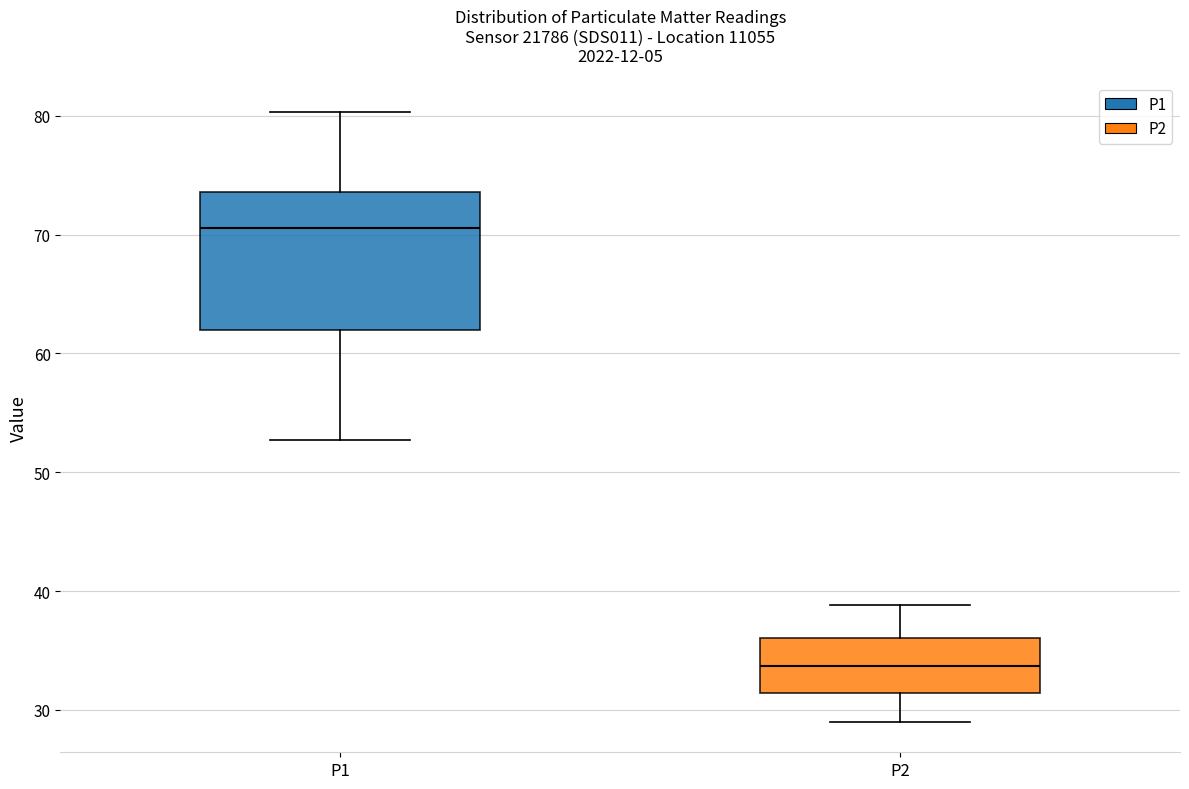

Which box's median line is the highest?

P1